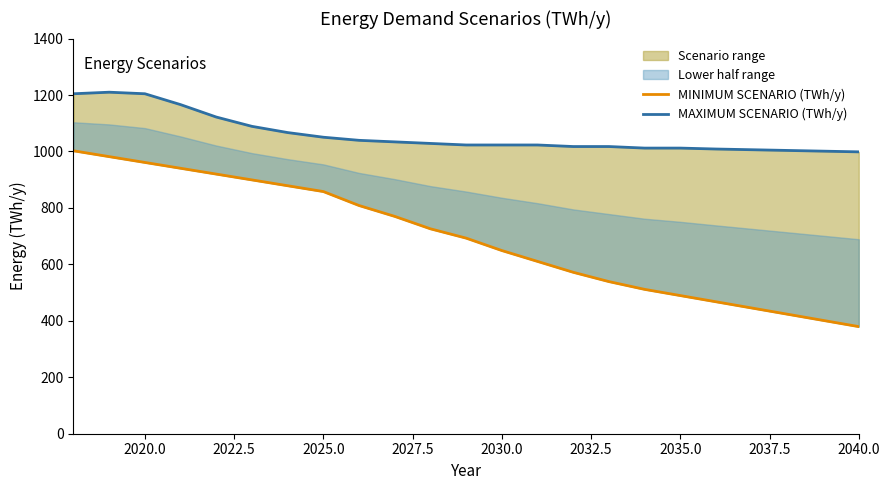

Reading left to right, extract all data points from this chart.

MINIMUM SCENARIO (TWh/y): 1002.4	981.8	961.1	940.5	919.9	899.2	878.6	858.0	808.5	770.0	726.0	693.0	649.0	610.5	572.0	539.0	511.5	489.5	467.5	445.5	423.5	401.5	379.5
MAXIMUM SCENARIO (TWh/y): 1204.5	1210.0	1204.5	1166.0	1122.0	1089.0	1067.0	1050.5	1039.5	1034.0	1028.5	1023.0	1023.0	1023.0	1017.5	1017.5	1012.0	1012.0	1008.7	1006.2	1003.7	1001.2	998.6